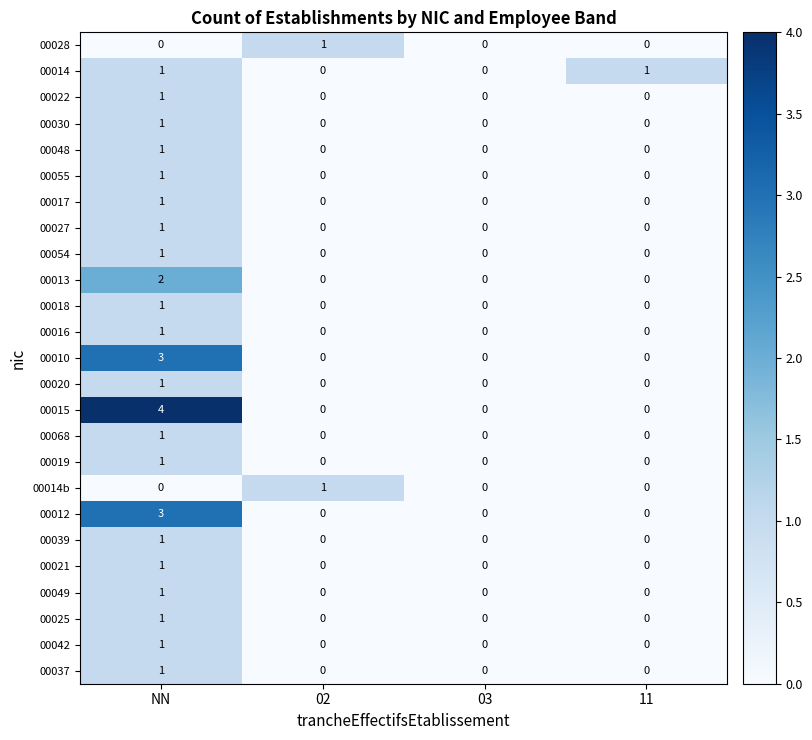

Which category has the highest value across all series?

NN